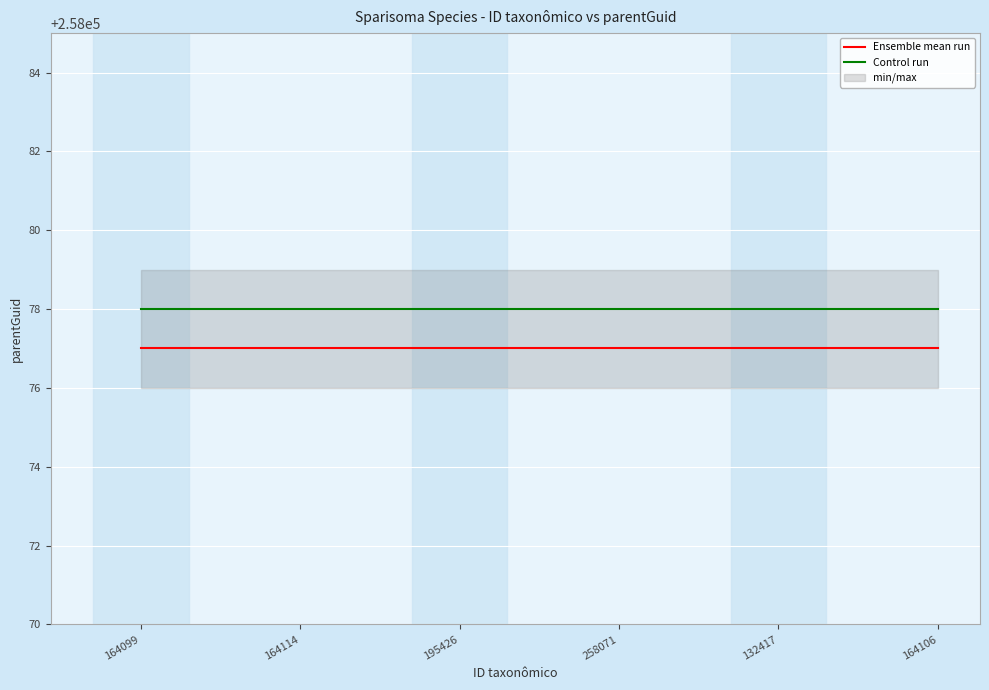

Rank the series by their maximum value, from lowest to highest.

Ensemble mean run, Control run